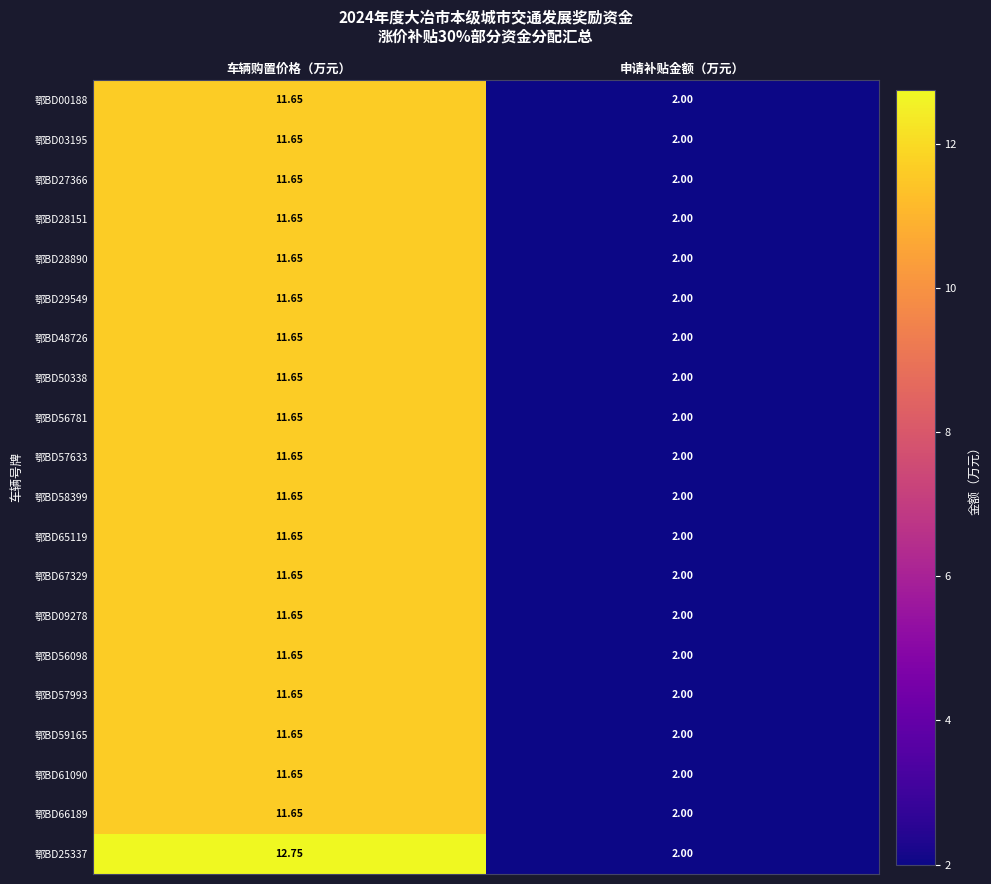

At which label does 鄂BD28151 reach its peak?

车辆购置价格（万元）